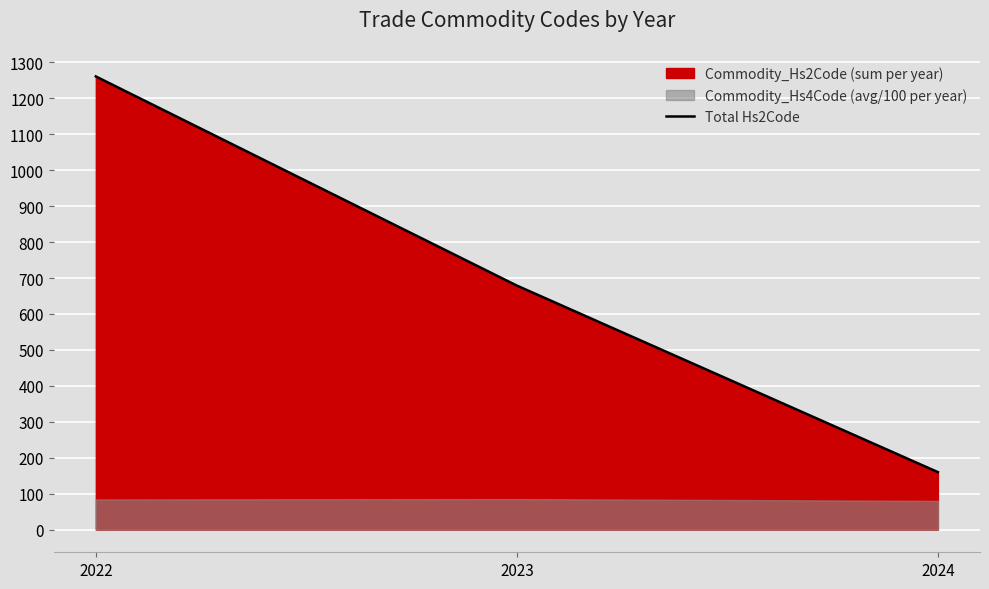

What is the highest value of the Total Hs2Code series?

1261